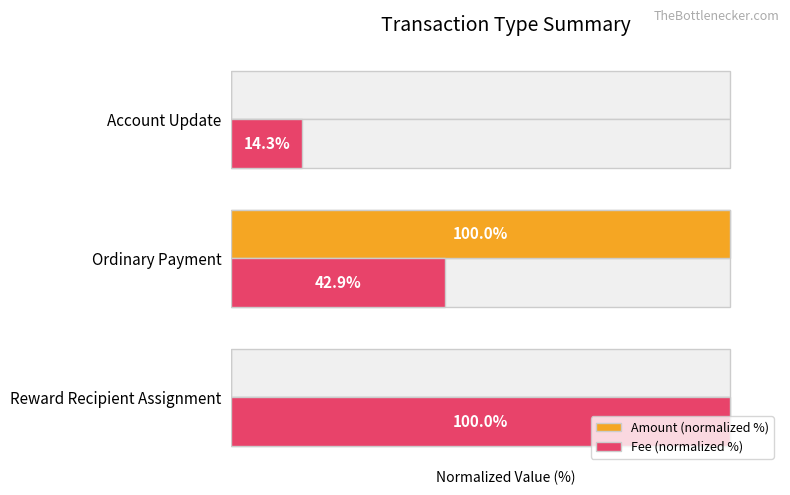

Rank the series by their maximum value, from highest to lowest.

Amount (normalized %), Fee (normalized %)